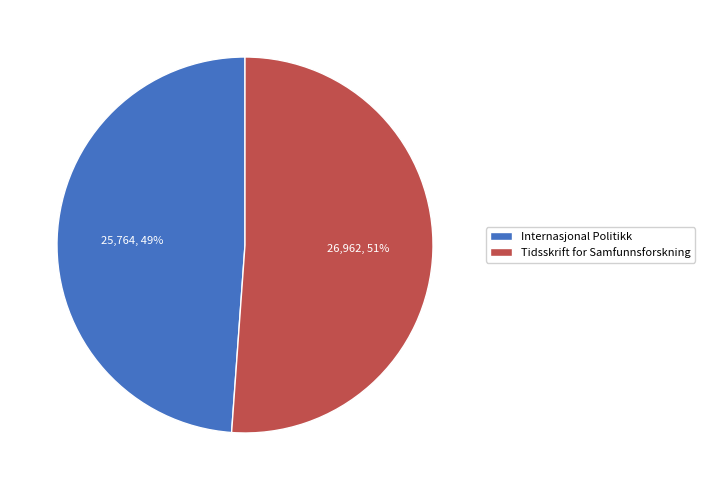

Does Internasjonal Politikk account for over 50% of the chart?

No